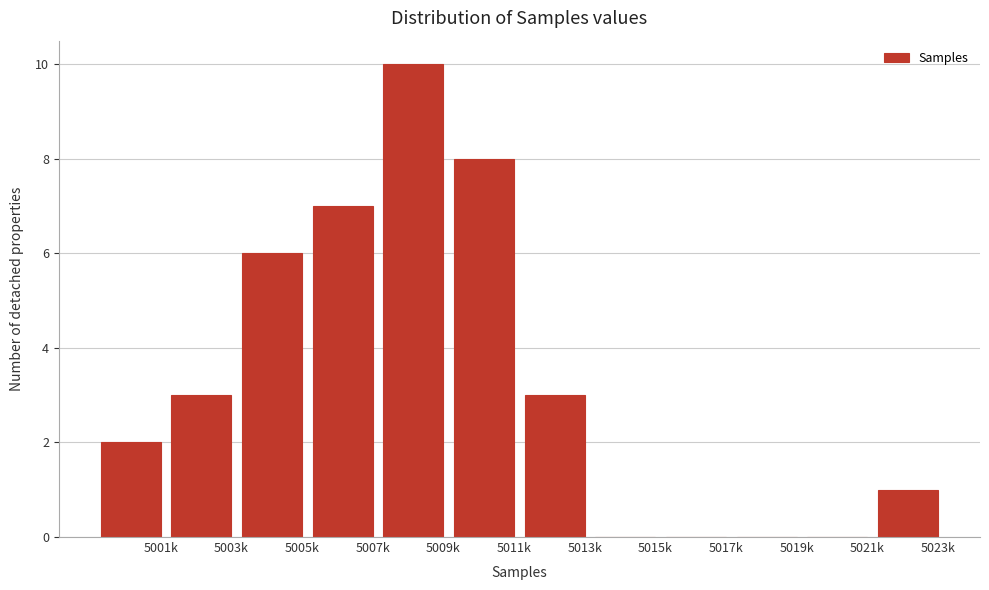

Reading right to left, transcribe all the data shown in this chart.

5023k=1	5021k=0	5019k=0	5017k=0	5015k=0	5013k=3	5011k=8	5009k=10	5007k=7	5005k=6	5003k=3	5001k=2